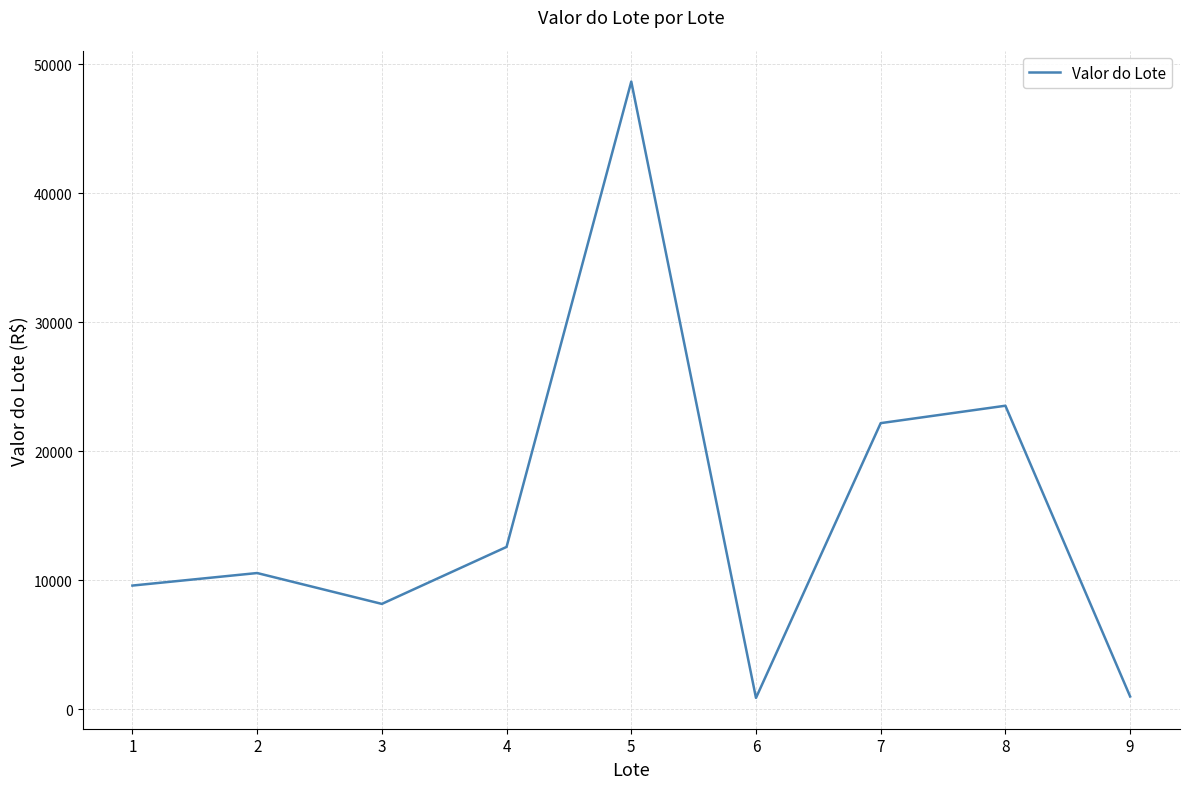

True or false: the data shows 22169.8 at 7.

True